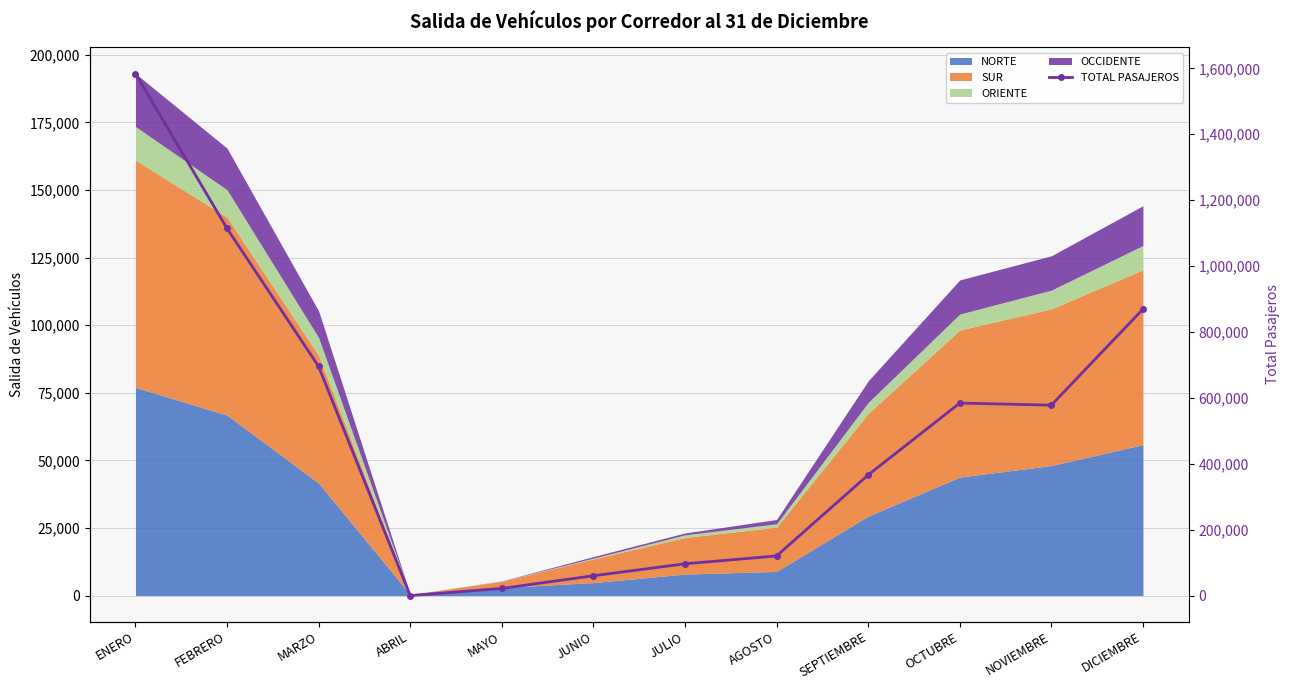

Rank the categories by value from lowest to highest.

ABRIL, MAYO, JUNIO, JULIO, AGOSTO, SEPTIEMBRE, NOVIEMBRE, OCTUBRE, MARZO, DICIEMBRE, FEBRERO, ENERO